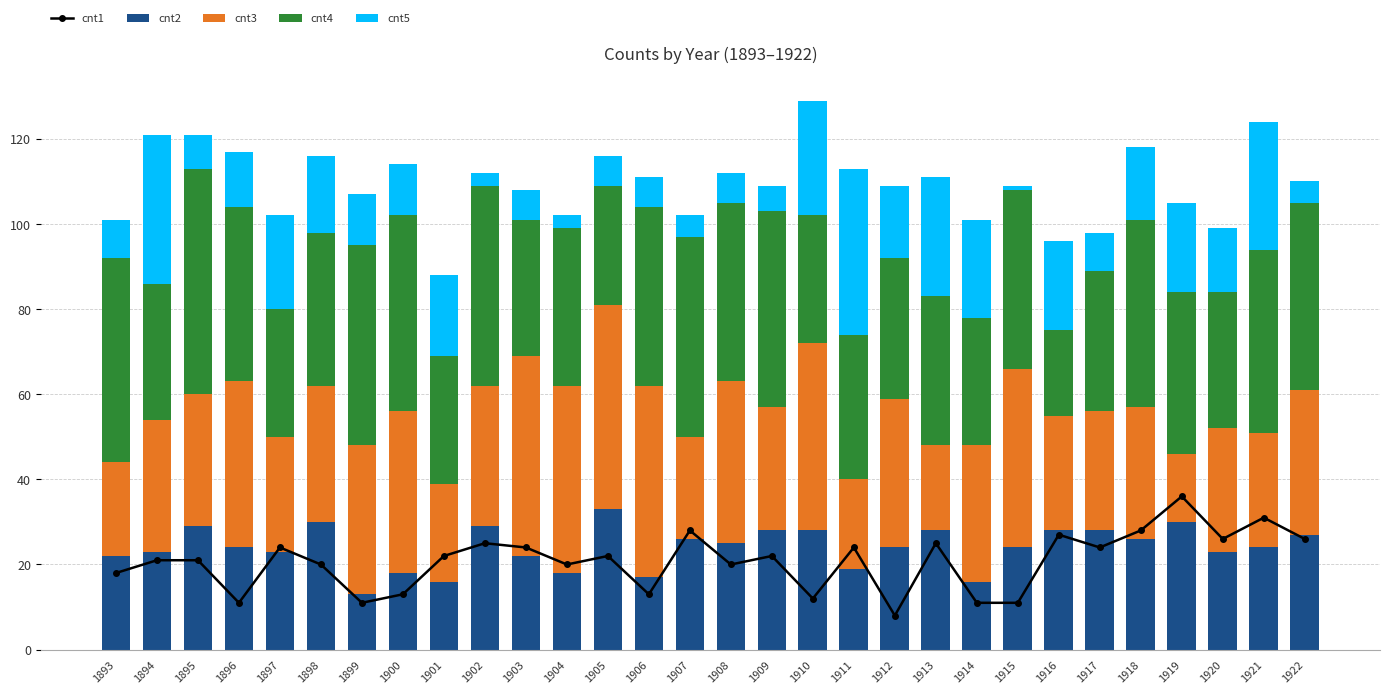

Which series has the widest spread of values?

cnt5